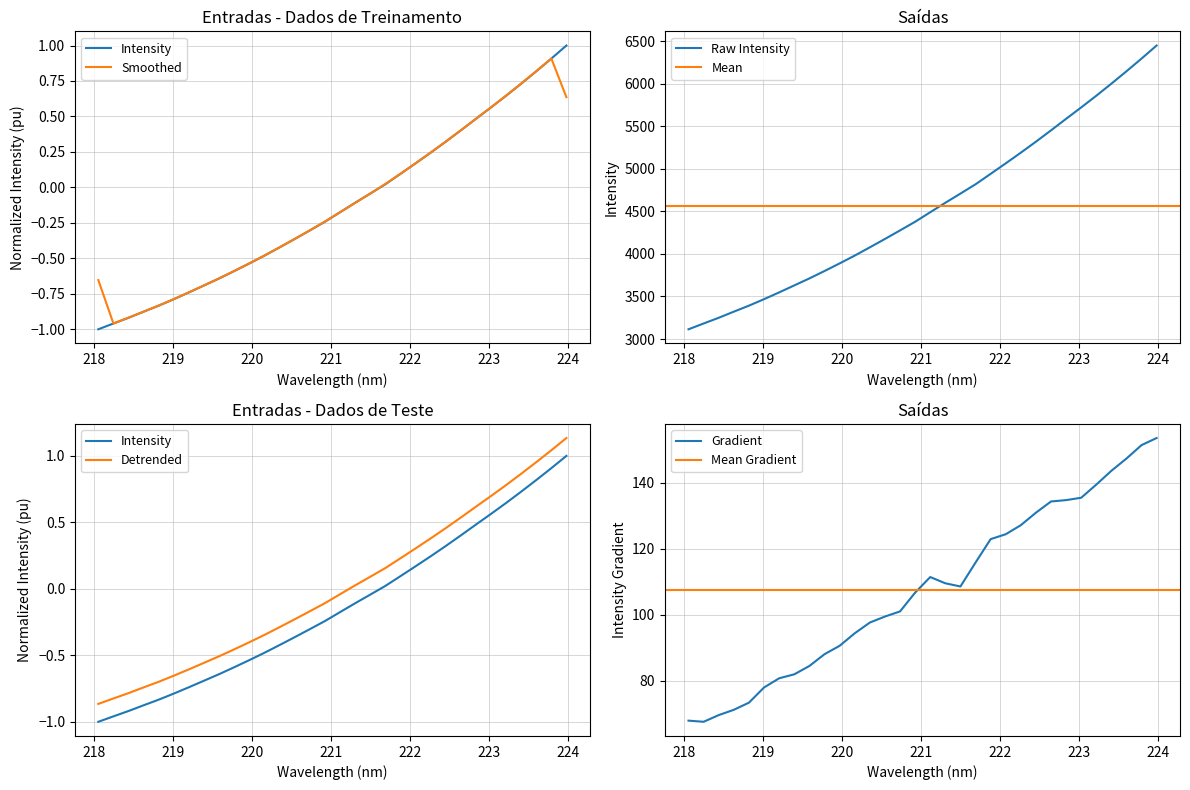

True or false: the data has more than 2 interior local peaks.

False